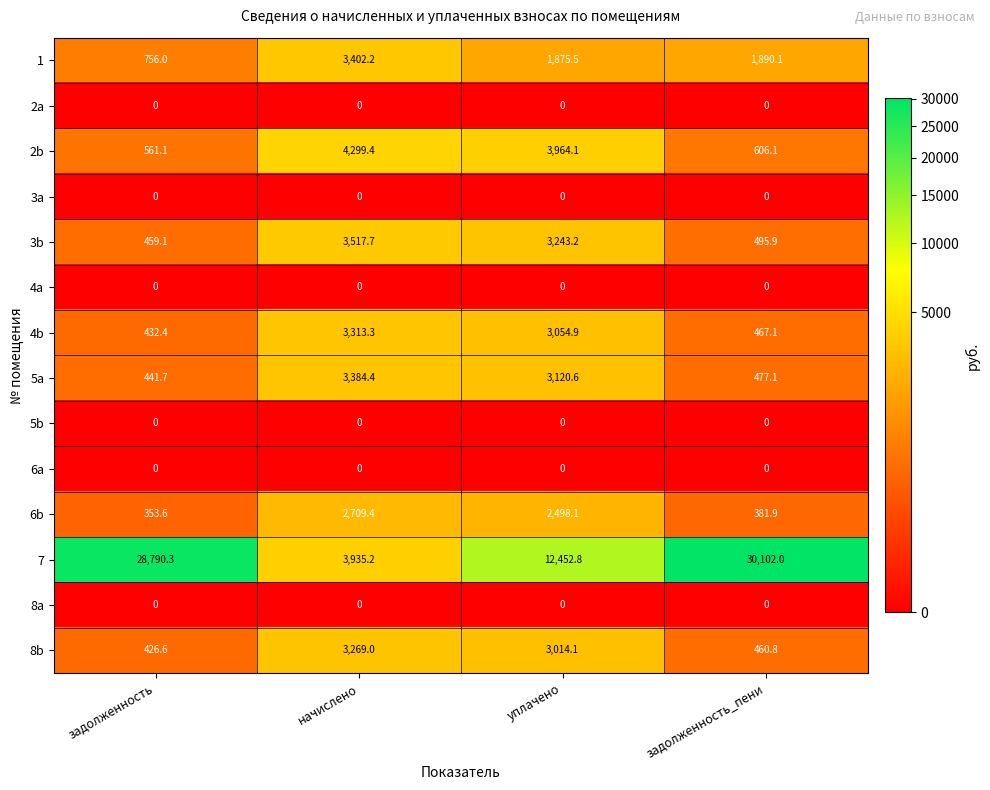

Which series has the largest range (max minus min)?

7